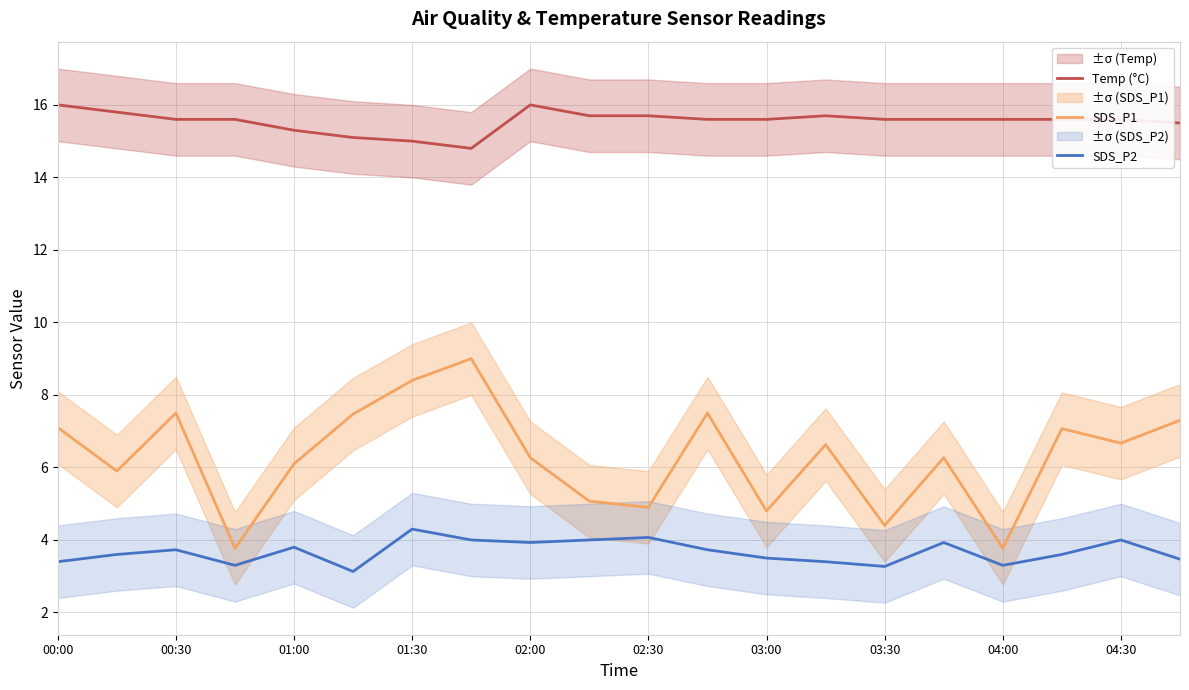

What is the label of the 20th point from the right?

00:00